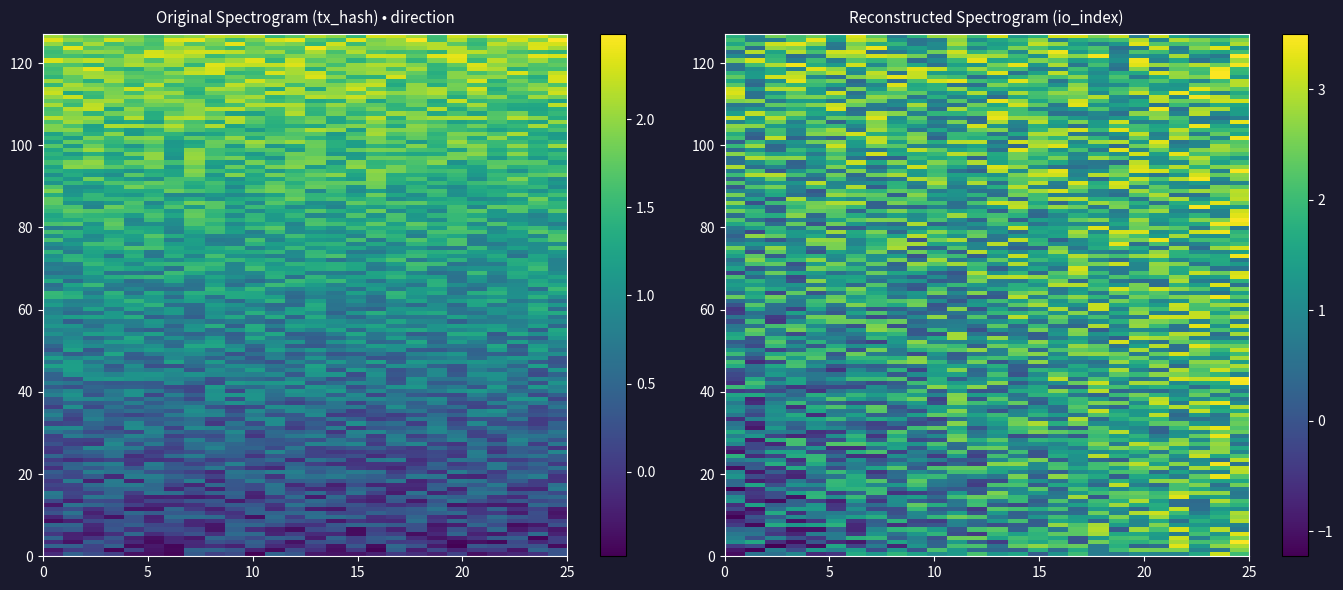

Between io_index and direction, which is larger?

io_index